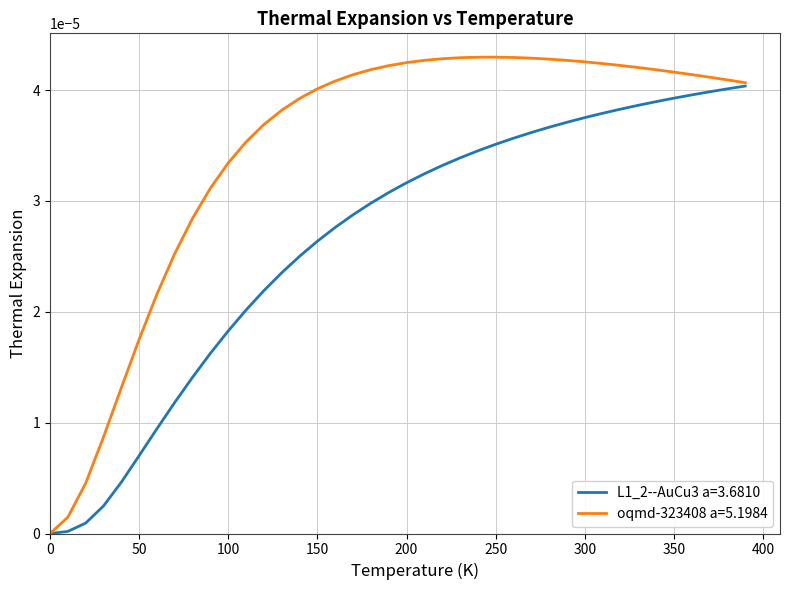

Which series has the widest spread of values?

oqmd-323408 a=5.1984